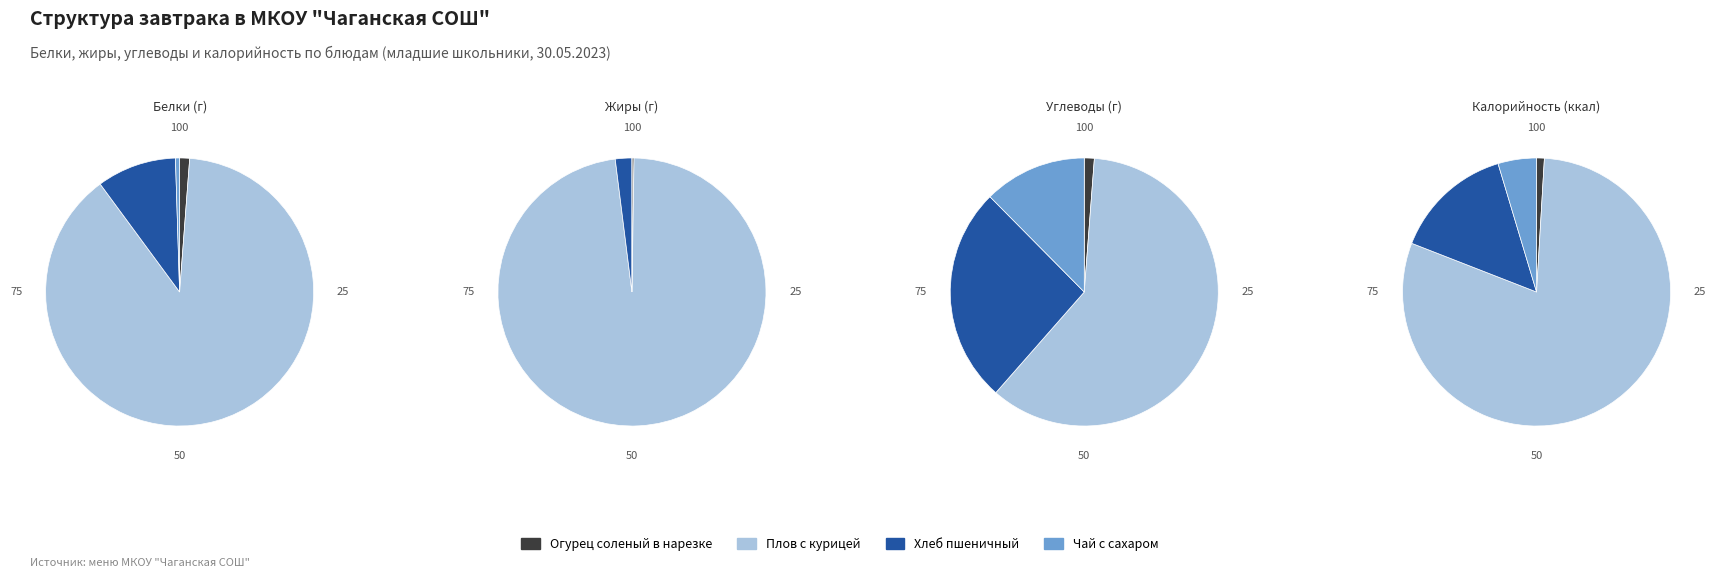

True or false: Огурец соленый в нарезке accounts for 0% of the total.

True